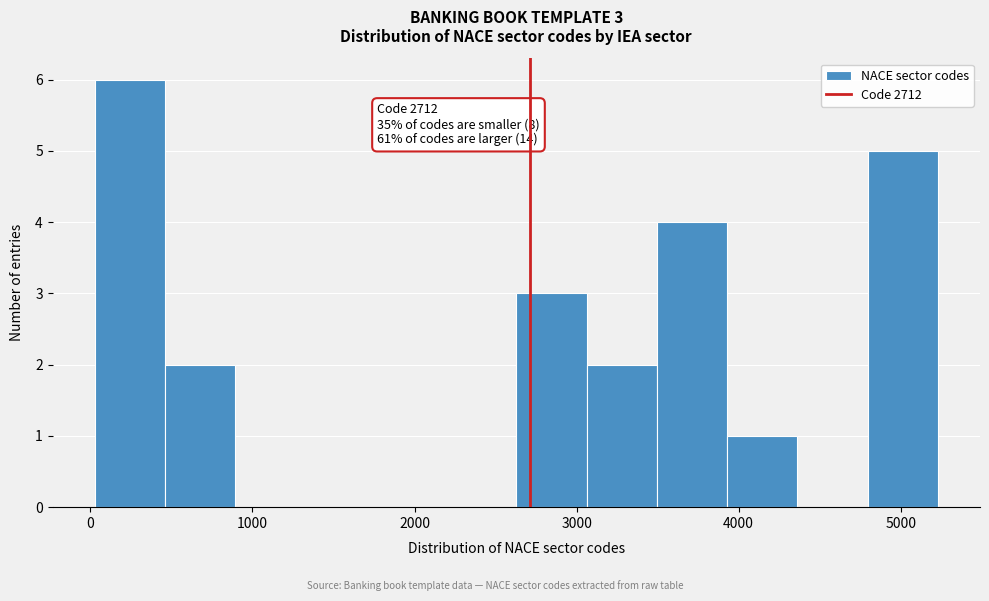

Over which range of the x-axis is the bar tallest?

0 to 500